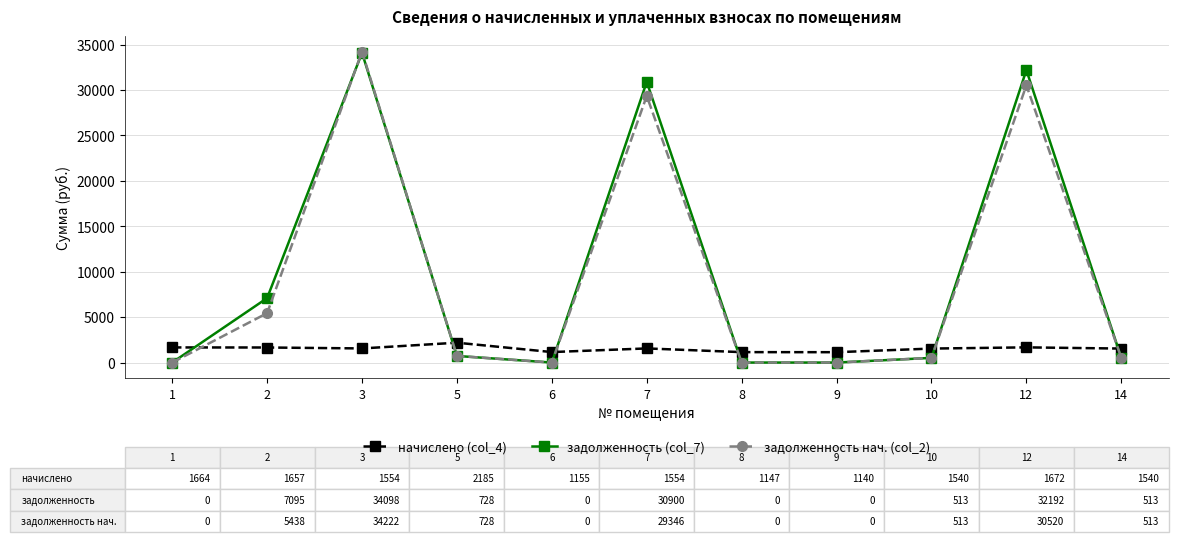

The value of задолженность нач. (col_2) at 8 is 0.0. True or false?

True